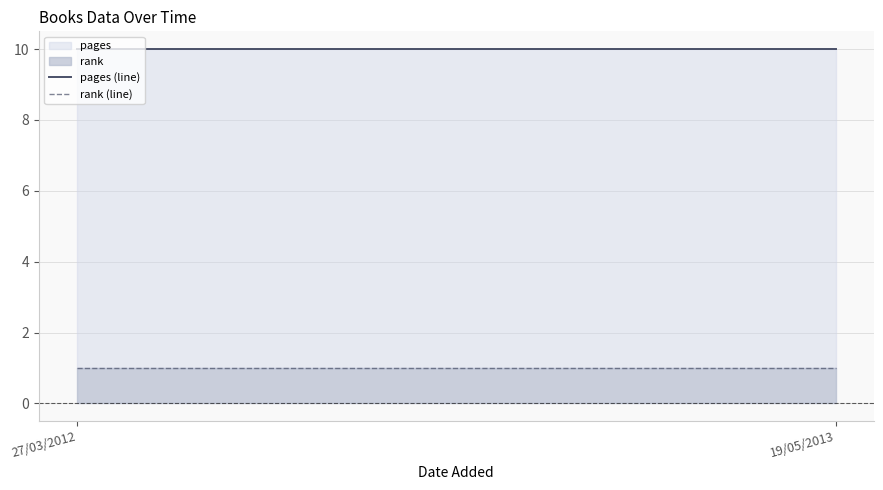

Between 27/03/2012 and 19/05/2013, which is larger?

27/03/2012